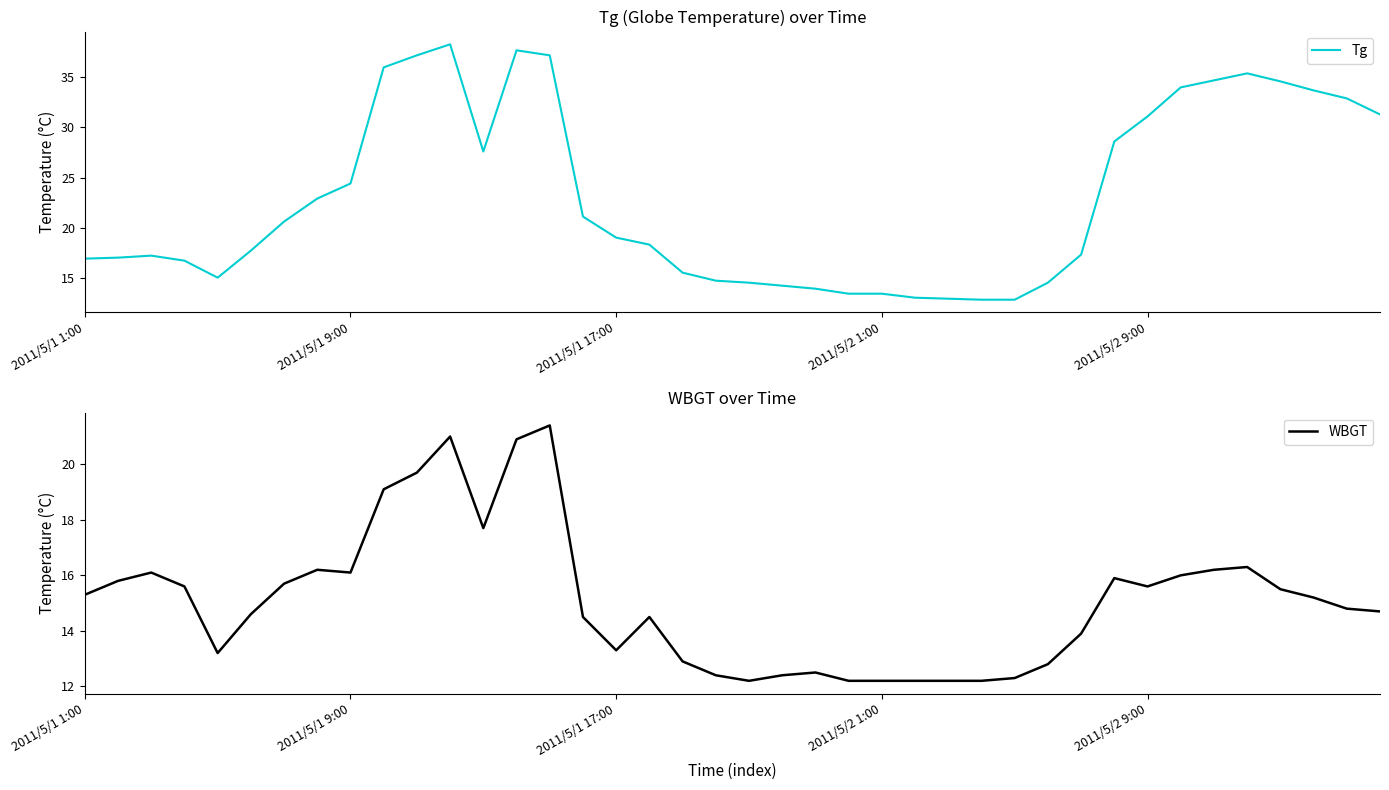

List the series in order of their peak value, lowest first.

WBGT, Tg